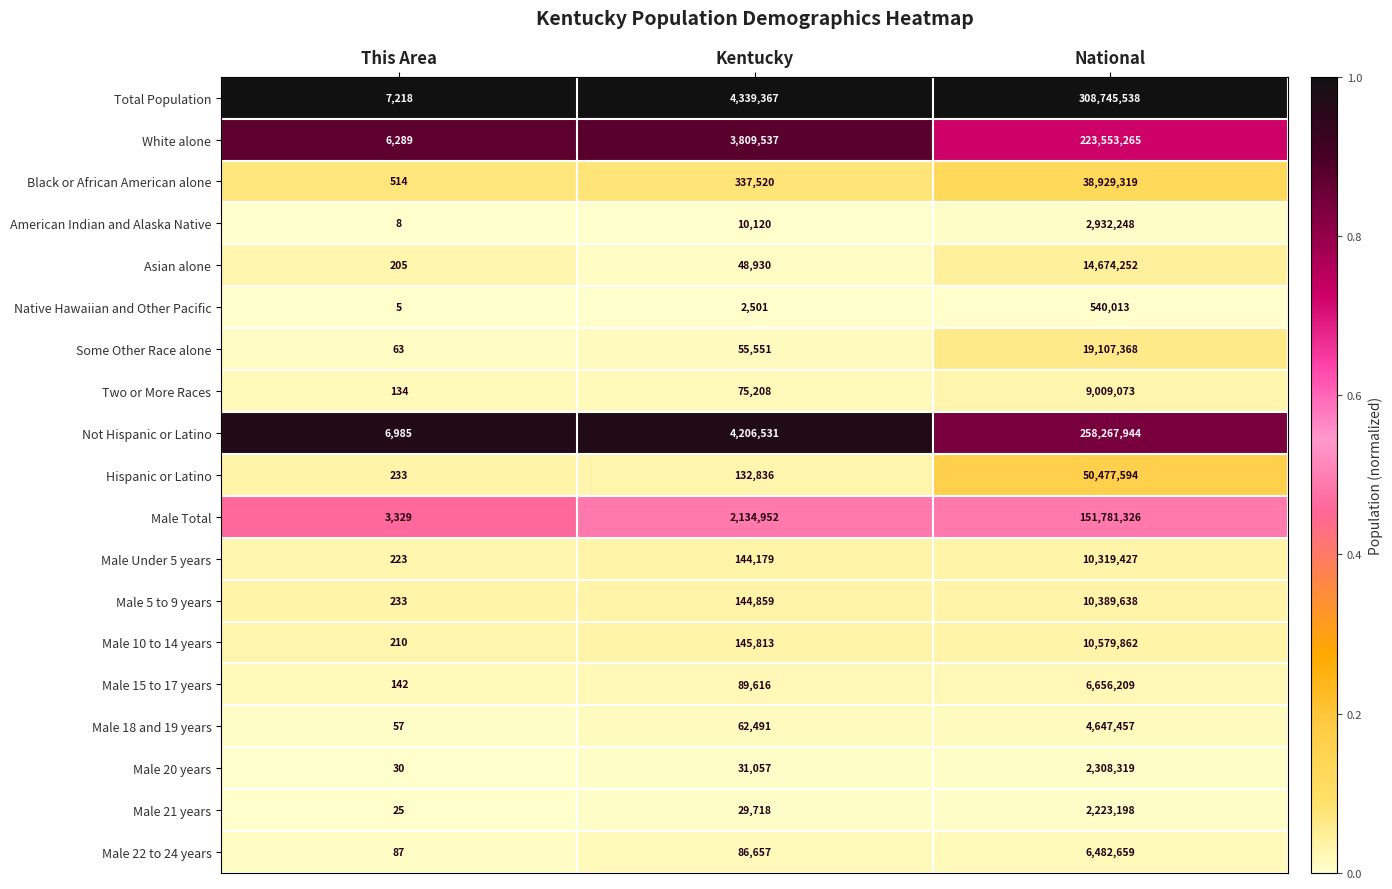

The value of Male 15 to 17 years at National is 8878770. True or false?

False